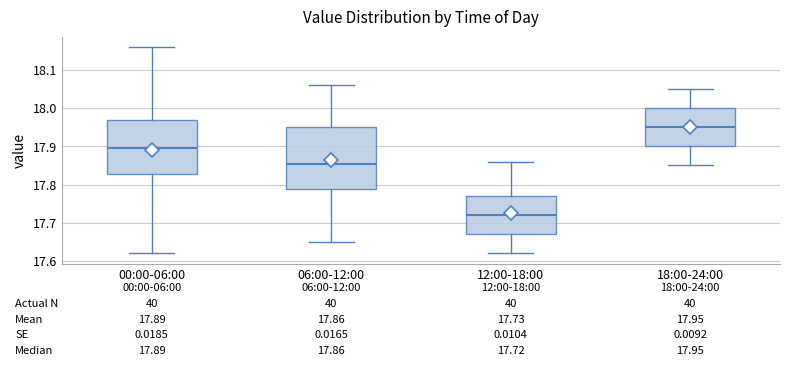

Which box has the lowest median line?

12:00-18:00